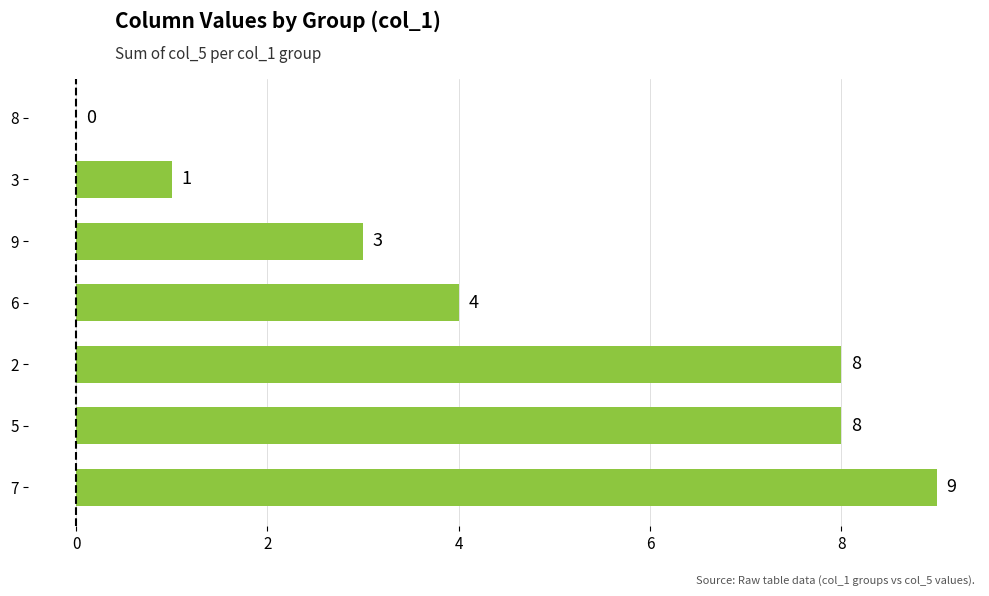

What is the greatest value displayed?

9